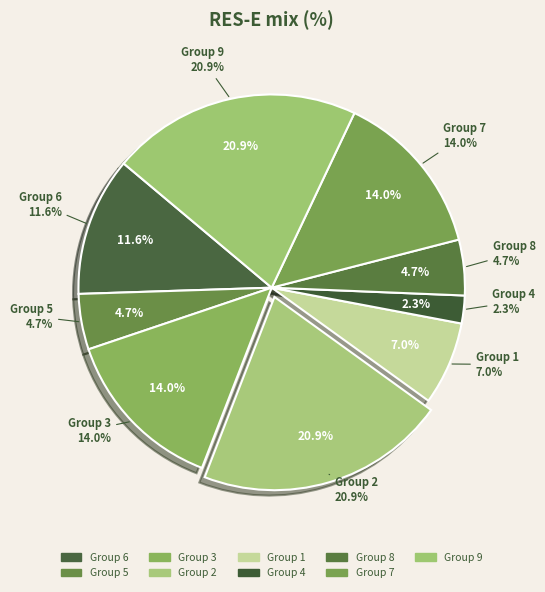

Do 2 and 1 together represent more than half of the pie?

No